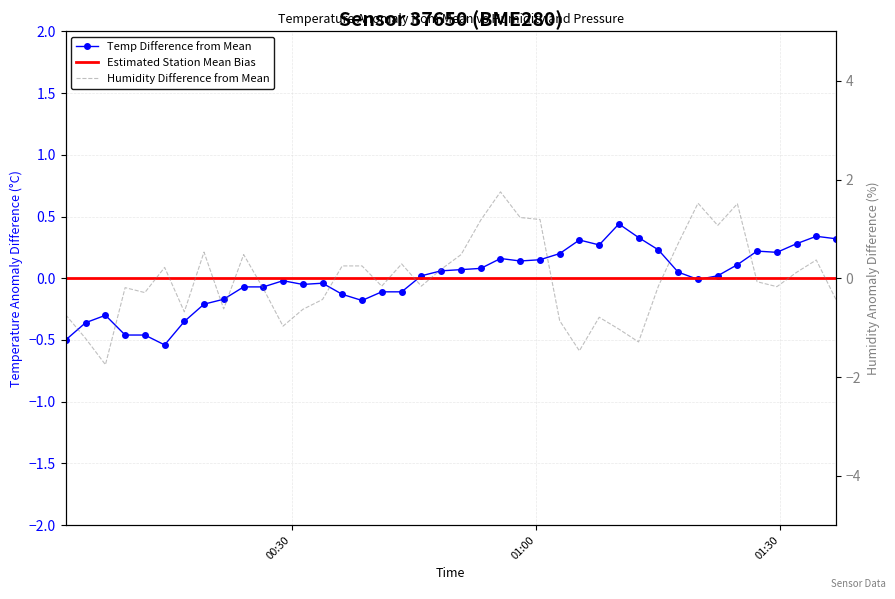

Does the chart have visible grid lines?

Yes